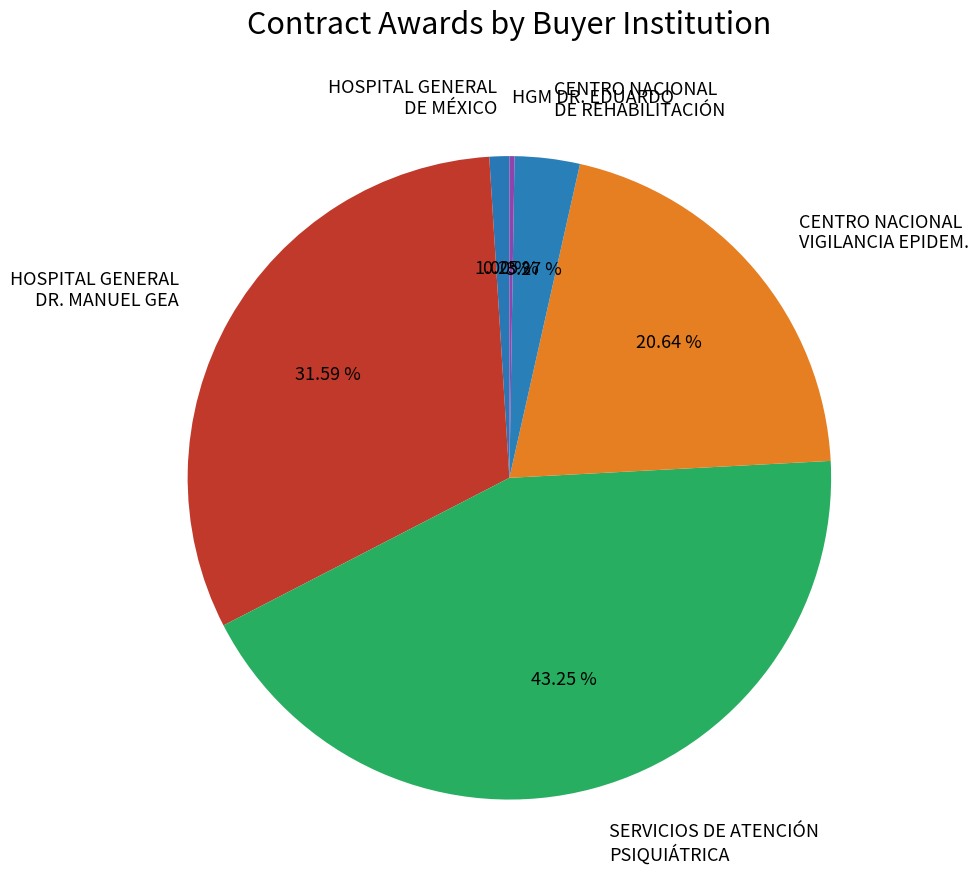

What is the largest slice in the pie chart?

SERVICIOS DE ATENCIÓN PSIQUIÁTRICA